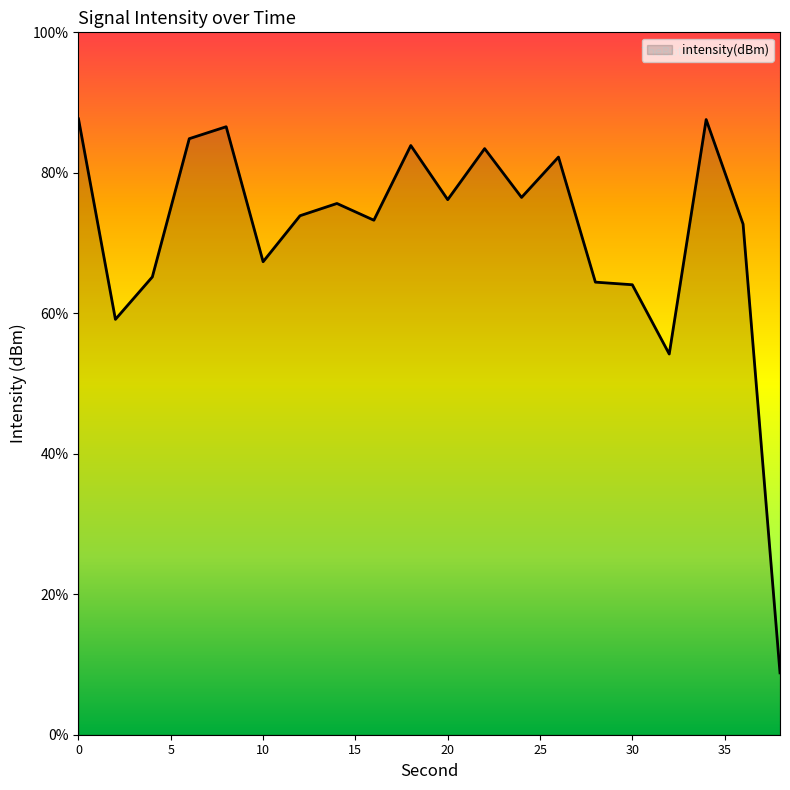

Is it true that the value at 26 is -128.9?

True